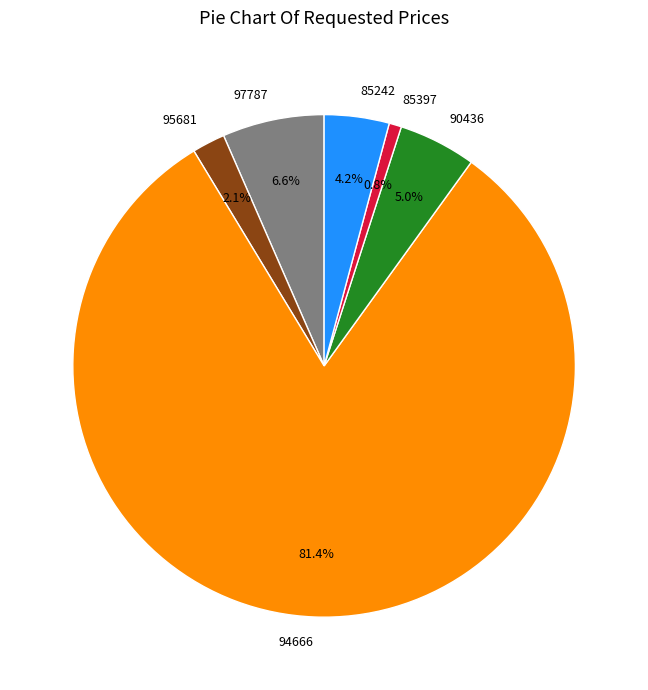

How many segments does this pie chart have?

6